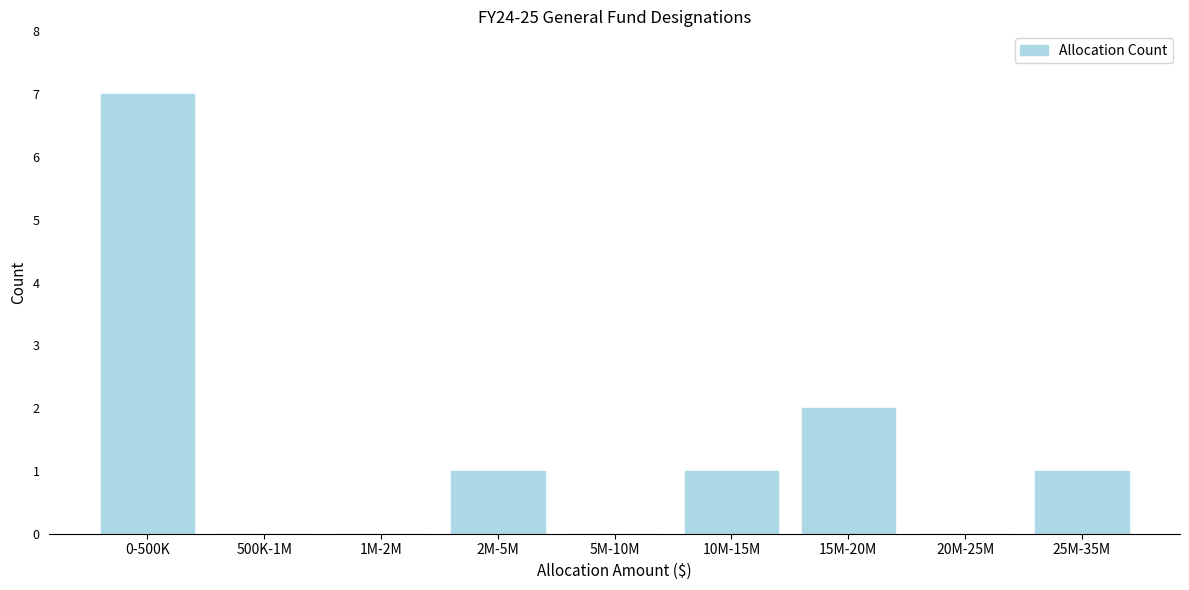

Reading left to right, what are all the values shown in this chart?

0-500K=7	500K-1M=0	1M-2M=0	2M-5M=1	5M-10M=0	10M-15M=1	15M-20M=2	20M-25M=0	25M-35M=1